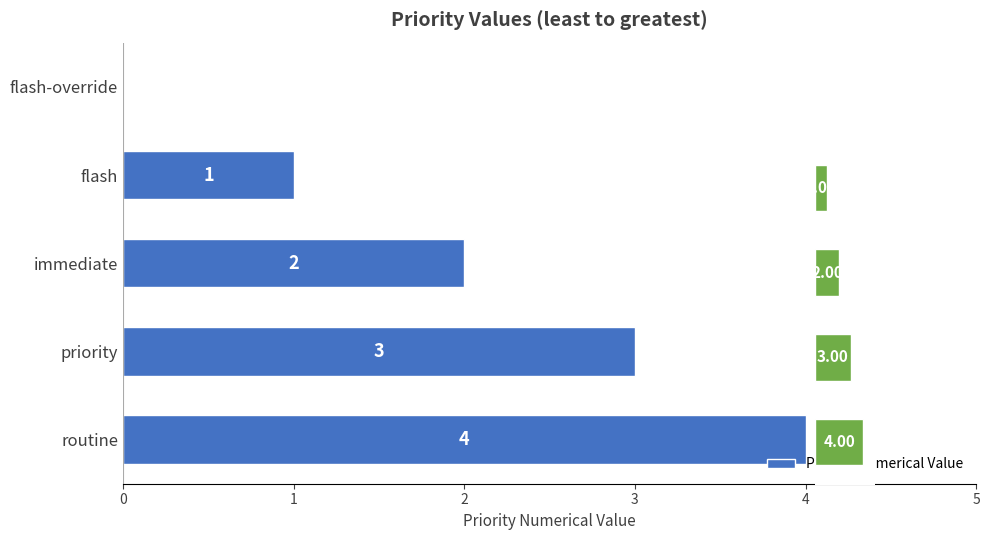

Which series changed the most between 0 and 2?

Priority Numerical Value